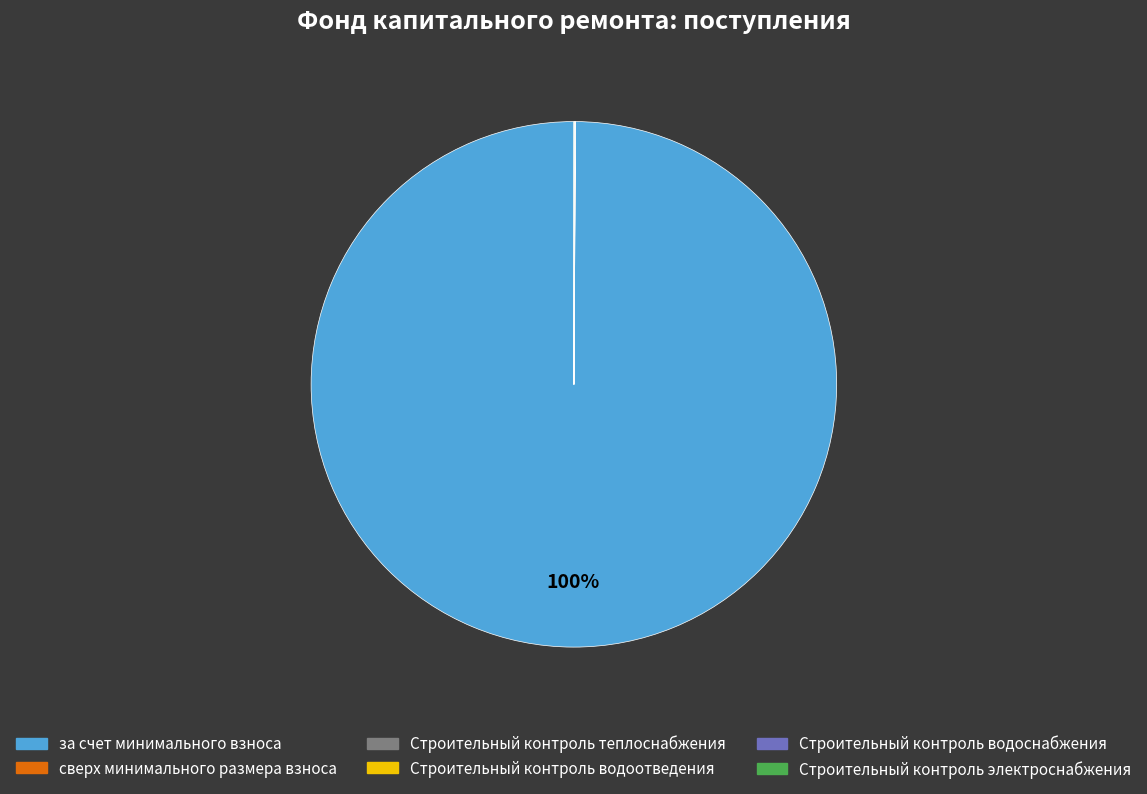

What is the largest slice in the pie chart?

за счет минимального взноса